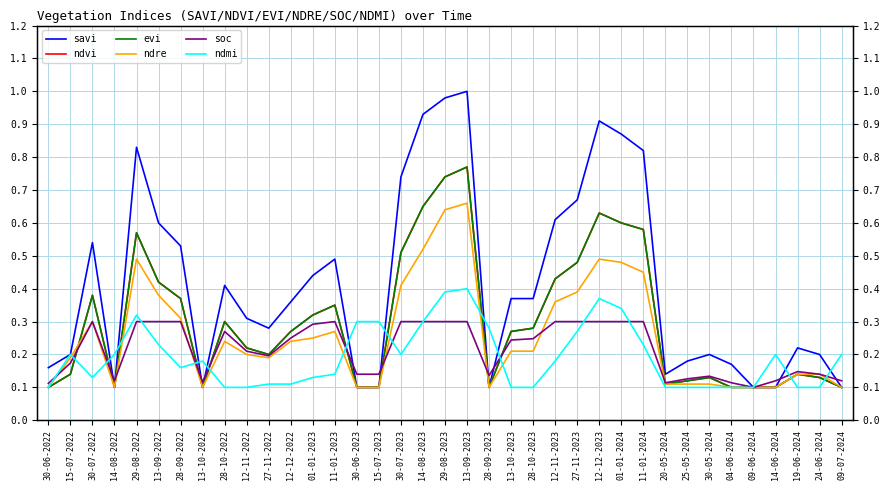

Reading left to right, what are all the values shown in this chart?

savi: 0.2	0.2	0.5	0.1	0.8	0.6	0.5	0.1	0.4	0.3	0.3	0.4	0.4	0.5	0.1	0.1	0.7	0.9	1.0	1.0	0.1	0.4	0.4	0.6	0.7	0.9	0.9	0.8	0.1	0.2	0.2	0.2	0.1	0.1	0.2	0.2	0.1
ndvi: 0.1	0.1	0.4	0.1	0.6	0.4	0.4	0.1	0.3	0.2	0.2	0.3	0.3	0.3	0.1	0.1	0.5	0.7	0.7	0.8	0.1	0.3	0.3	0.4	0.5	0.6	0.6	0.6	0.1	0.1	0.1	0.1	0.1	0.1	0.1	0.1	0.1
evi: 0.1	0.1	0.4	0.1	0.6	0.4	0.4	0.1	0.3	0.2	0.2	0.3	0.3	0.3	0.1	0.1	0.5	0.7	0.7	0.8	0.1	0.3	0.3	0.4	0.5	0.6	0.6	0.6	0.1	0.1	0.1	0.1	0.1	0.1	0.1	0.1	0.1
ndre: 0.1	0.2	0.3	0.1	0.5	0.4	0.3	0.1	0.2	0.2	0.2	0.2	0.2	0.3	0.1	0.1	0.4	0.5	0.6	0.7	0.1	0.2	0.2	0.4	0.4	0.5	0.5	0.5	0.1	0.1	0.1	0.1	0.1	0.1	0.1	0.1	0.1
soc: 0.1	0.2	0.3	0.1	0.3	0.3	0.3	0.1	0.3	0.2	0.2	0.2	0.3	0.3	0.1	0.1	0.3	0.3	0.3	0.3	0.1	0.2	0.2	0.3	0.3	0.3	0.3	0.3	0.1	0.1	0.1	0.1	0.1	0.1	0.1	0.1	0.1
ndmi: 0.1	0.2	0.1	0.2	0.3	0.2	0.2	0.2	0.1	0.1	0.1	0.1	0.1	0.1	0.3	0.3	0.2	0.3	0.4	0.4	0.3	0.1	0.1	0.2	0.3	0.4	0.3	0.2	0.1	0.1	0.1	0.1	0.1	0.2	0.1	0.1	0.2